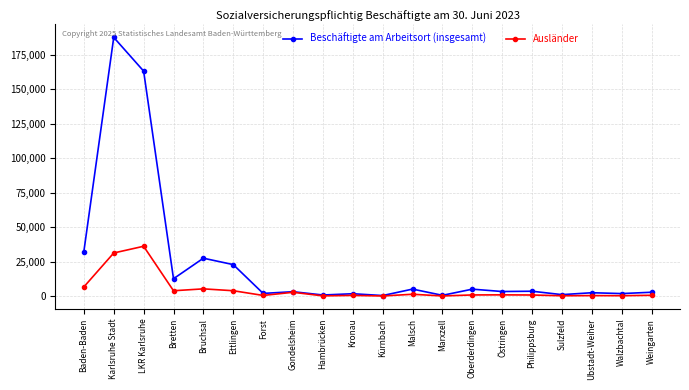

What is the total value across all series at LKR Karlsruhe?

199139